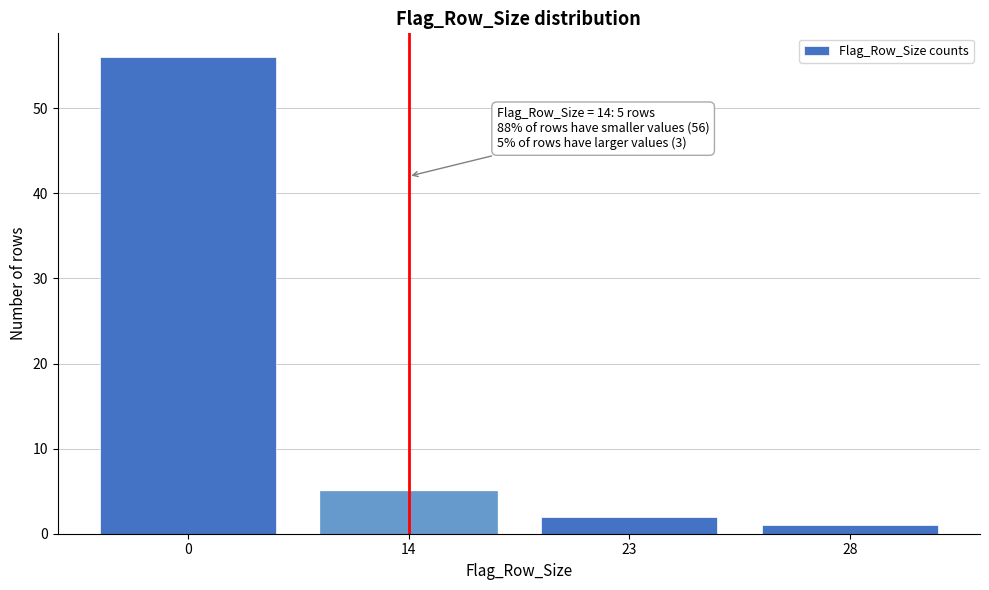

Reading left to right, what are all the values shown in this chart?

56	5	2	1